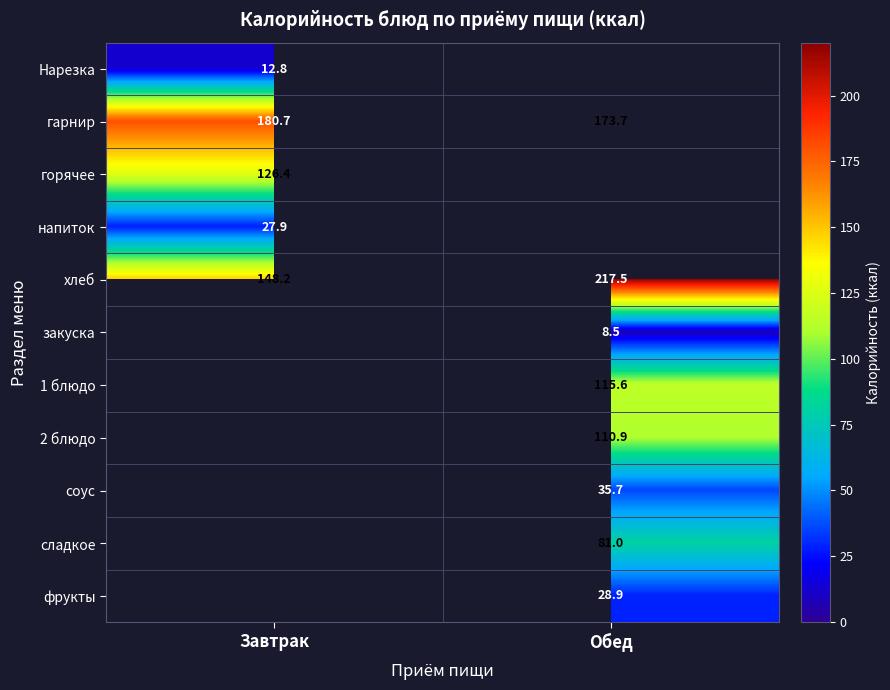

At which label does гарнир reach its minimum?

Обед